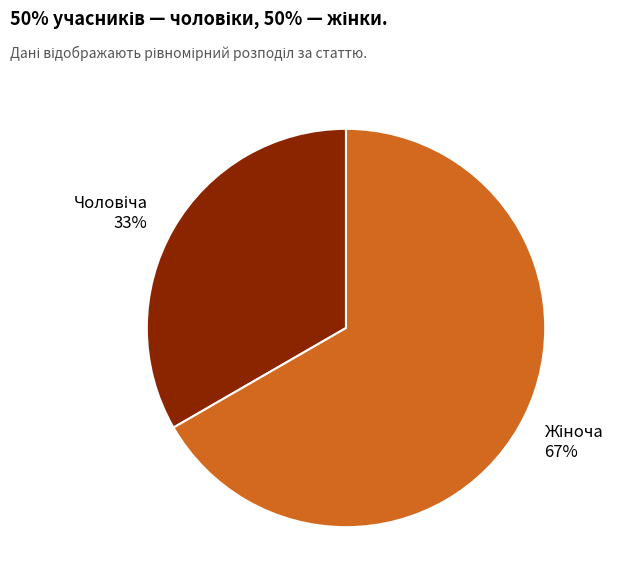

Is there a majority slice in this chart?

Yes